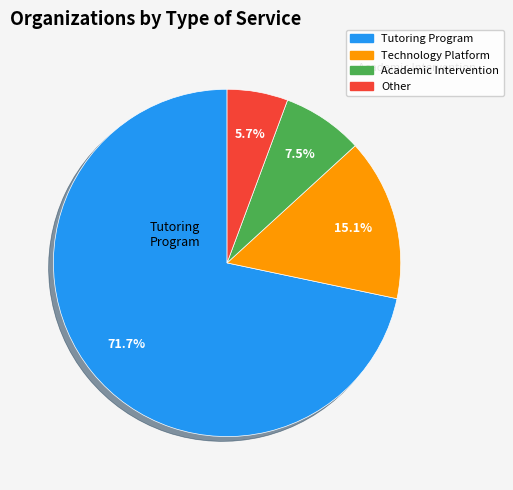

To the nearest percent, what portion does Tutoring Program represent?

72%